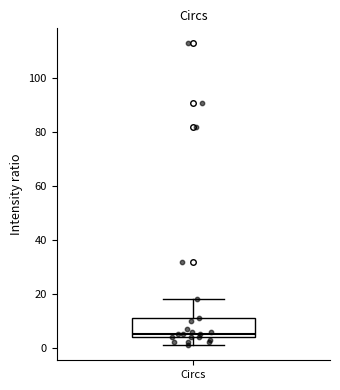

Transcribe this box plot: give where the median line is, the range the box spans, and where the two whiskers end, as read against the y-axis. The values are not printed on the chart, so give them approximately, as read against the axis.

median 6, box 4 to 12, whiskers 2 to 18